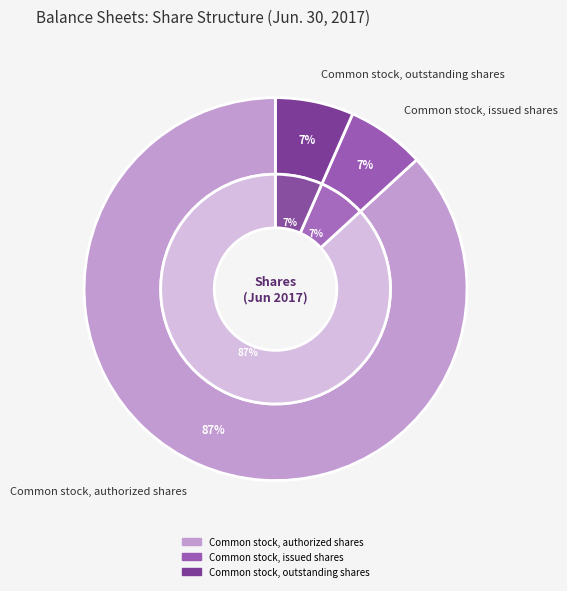

Approximately how many times larger is the value at Common stock, authorized shares compared to Common stock, outstanding shares?

13.2